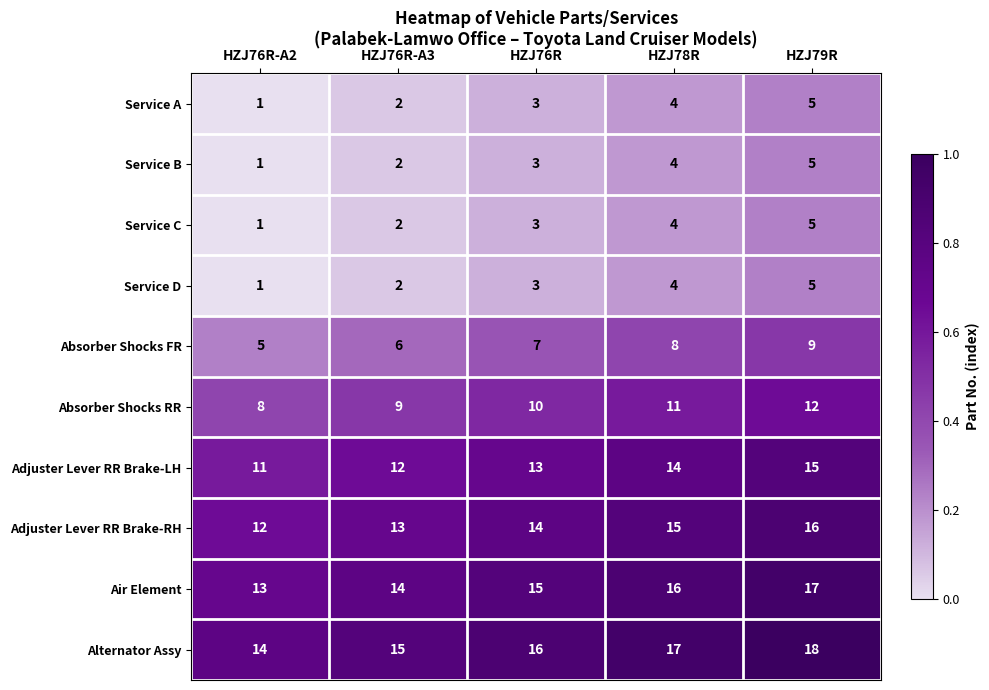

The value of Adjuster Lever RR Brake-RH at HZJ78R is 15. True or false?

True